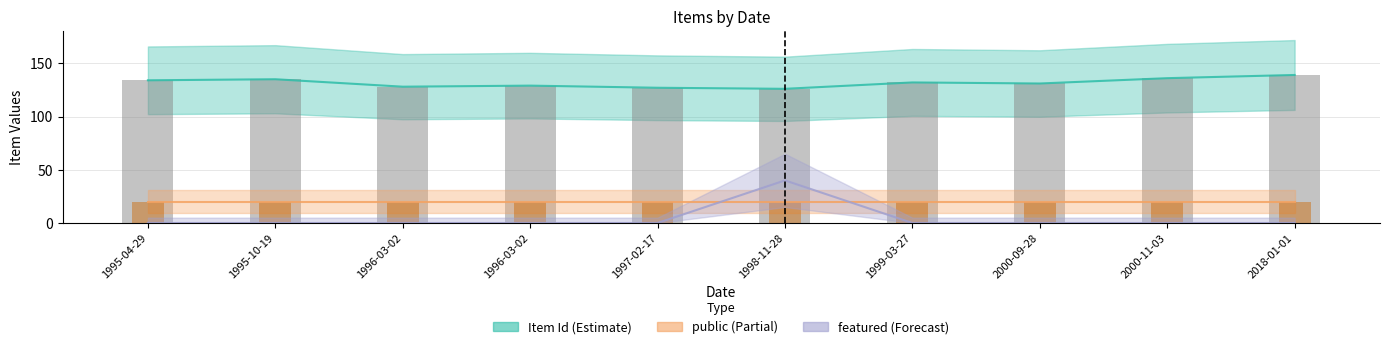

Rank the categories by featured value from lowest to highest.

1995-04-29, 1995-10-19, 1996-03-02, 1996-03-02, 1997-02-17, 1999-03-27, 2000-09-28, 2000-11-03, 2018-01-01, 1998-11-28